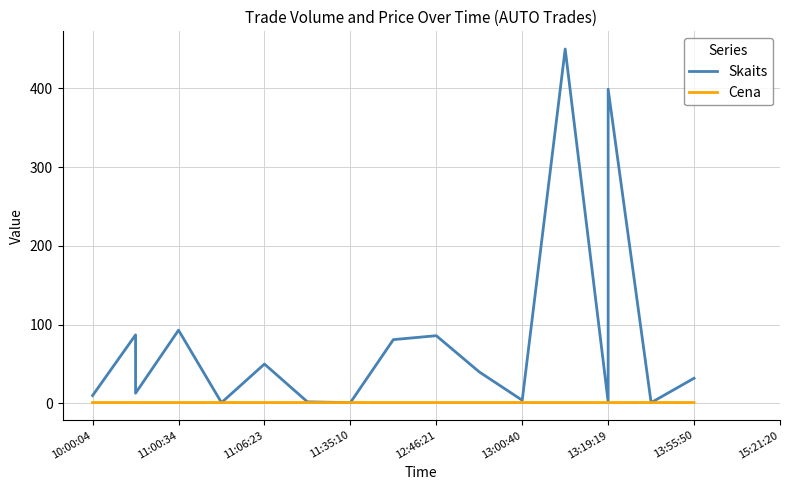

The Skaits series shows 604.8 at 12. True or false?

False